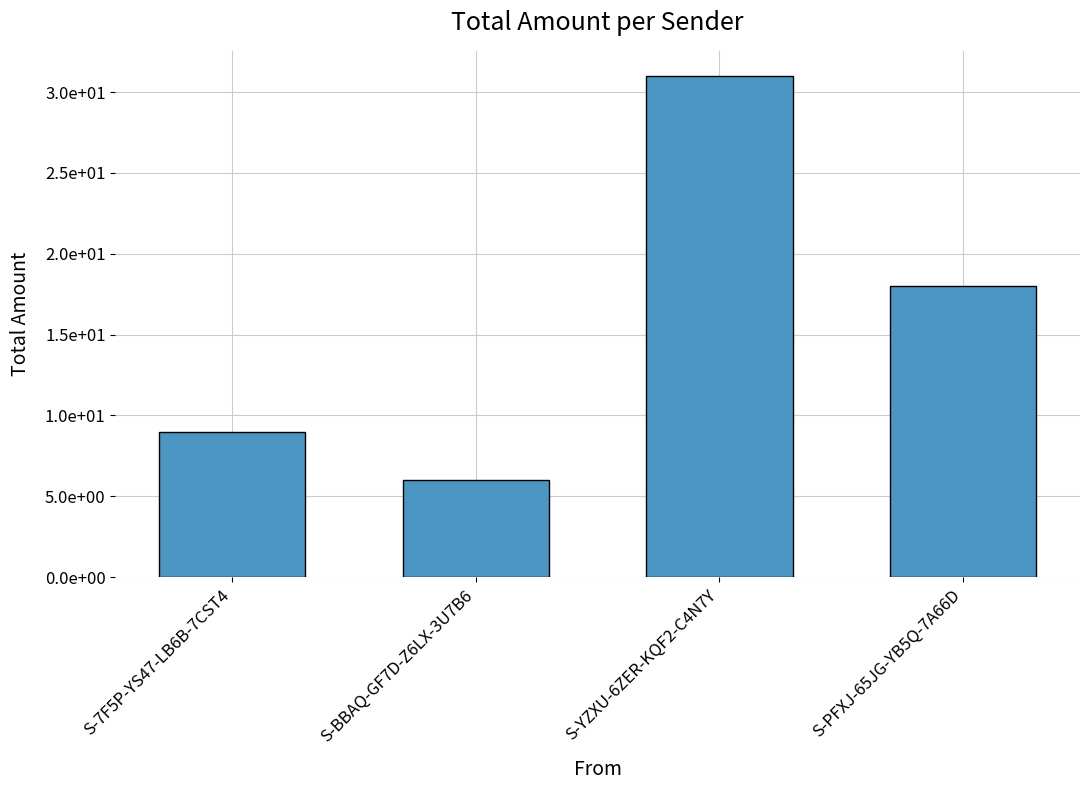

What is the change in value from S-7F5P-YS47-LB6B-7CST4 to S-YZXU-6ZER-KQF2-C4N7Y?

+22